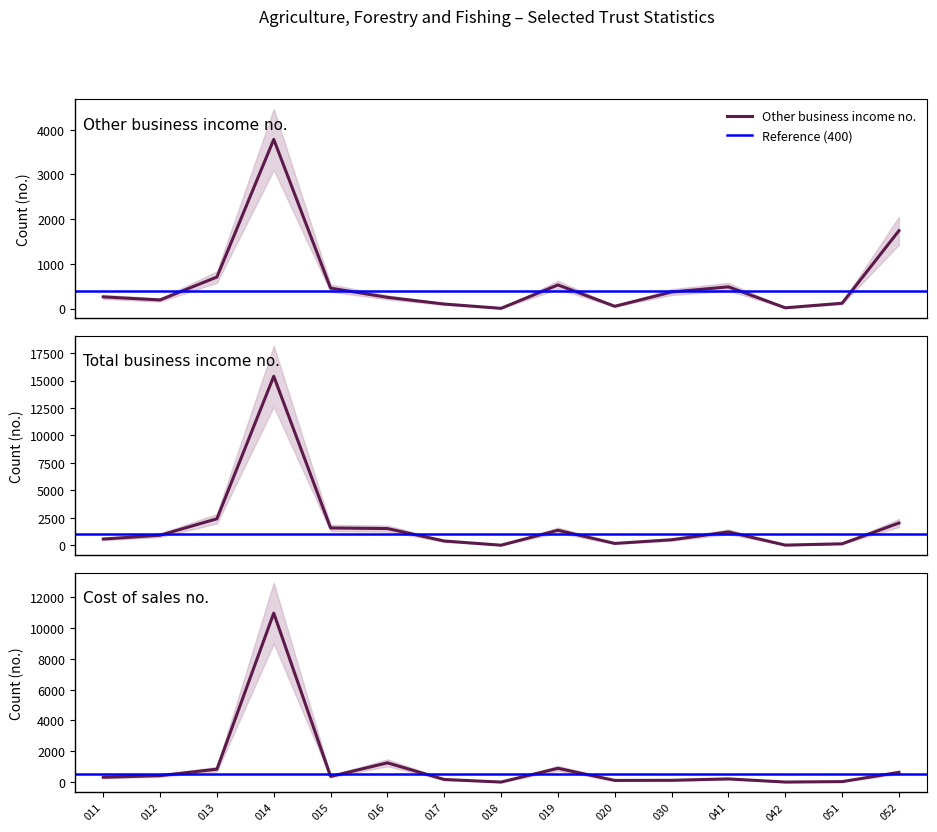

How many data points in Other business income no. are above 260?

7